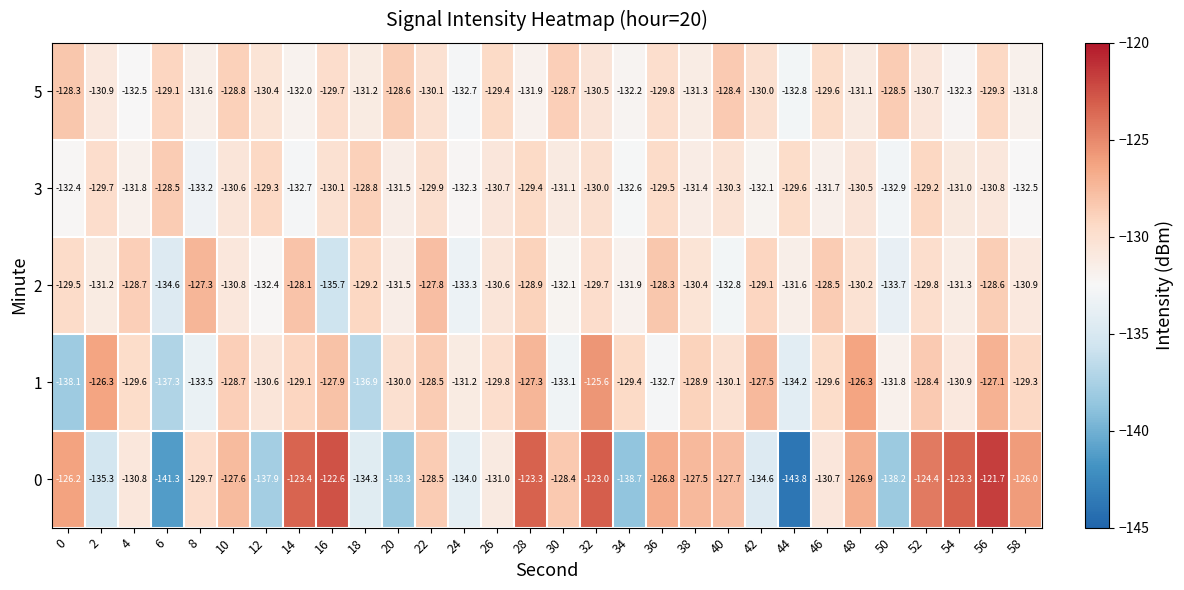

What value does the 5 series have at 0?

-128.3